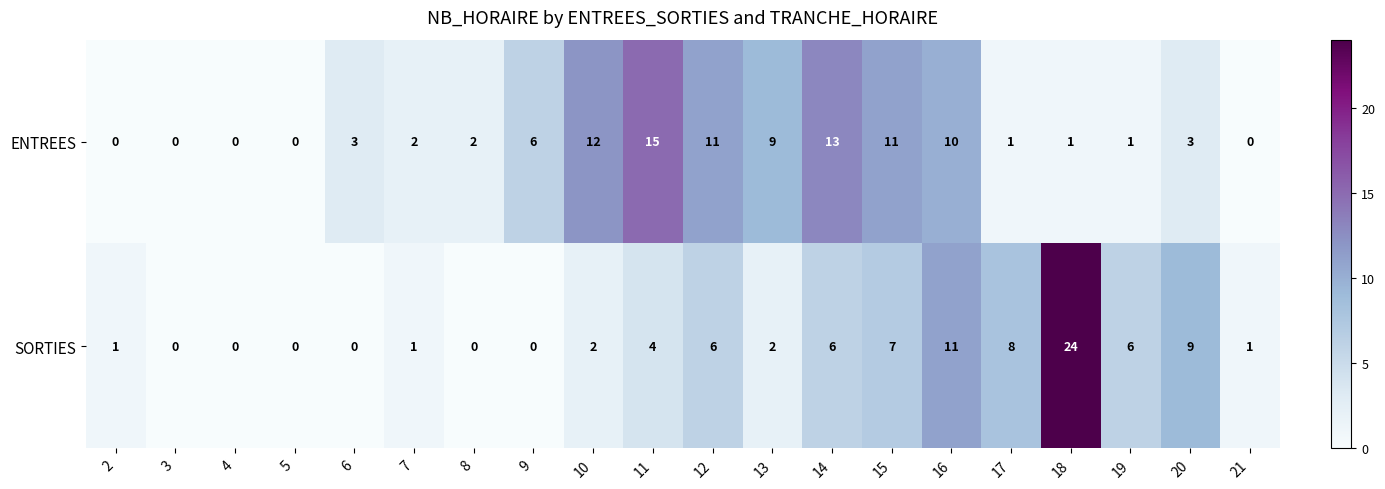

How many positive values does the SORTIES series have?

14